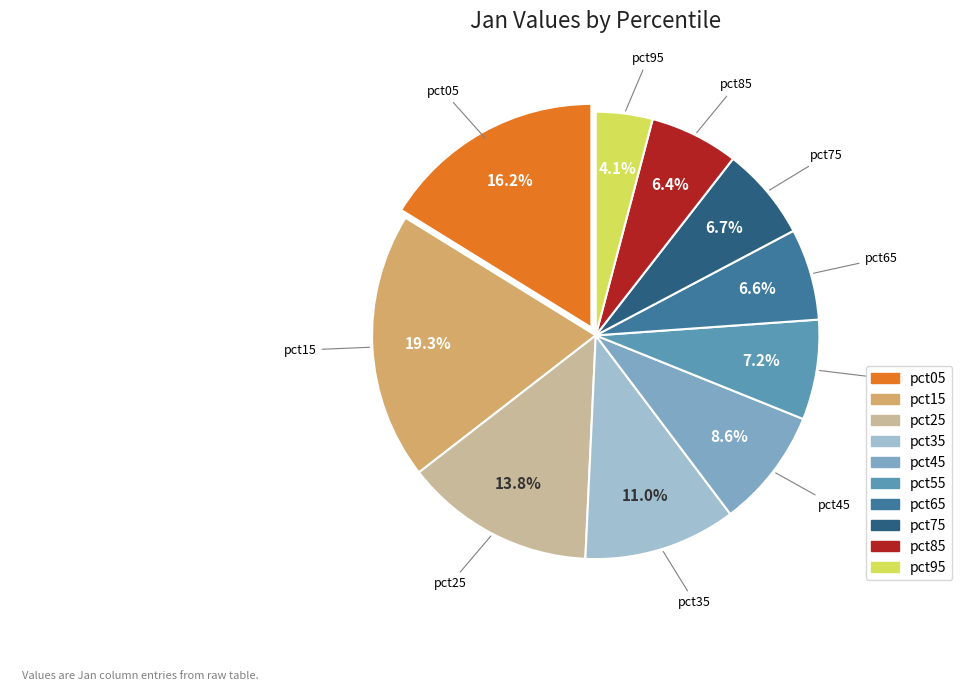

To the nearest percent, what percentage of the pie is pct25?

14%